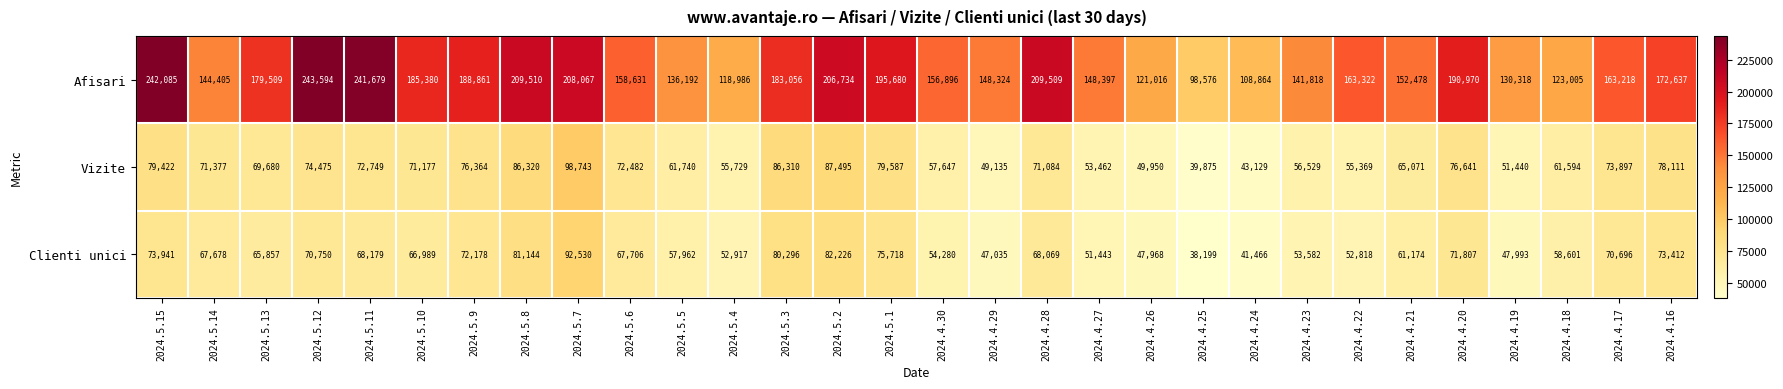

At which label does Afisari reach its minimum?

2024.4.25